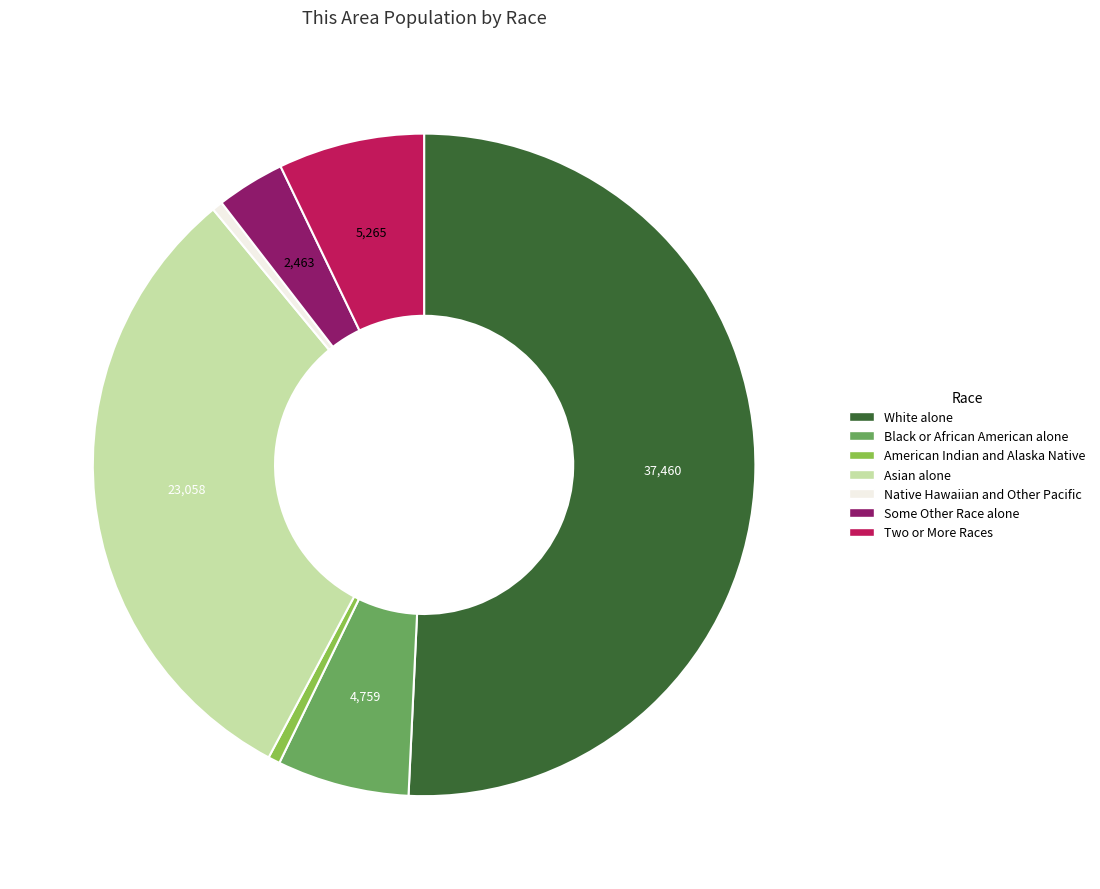

The Asian alone slice represents 31% of the pie. True or false?

True